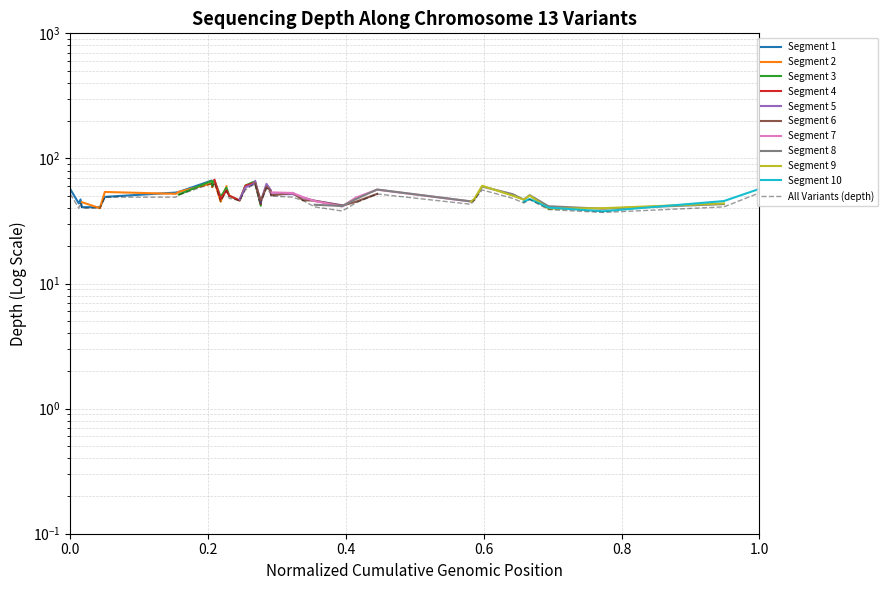

What is the difference between the maximum and minimum values?

27